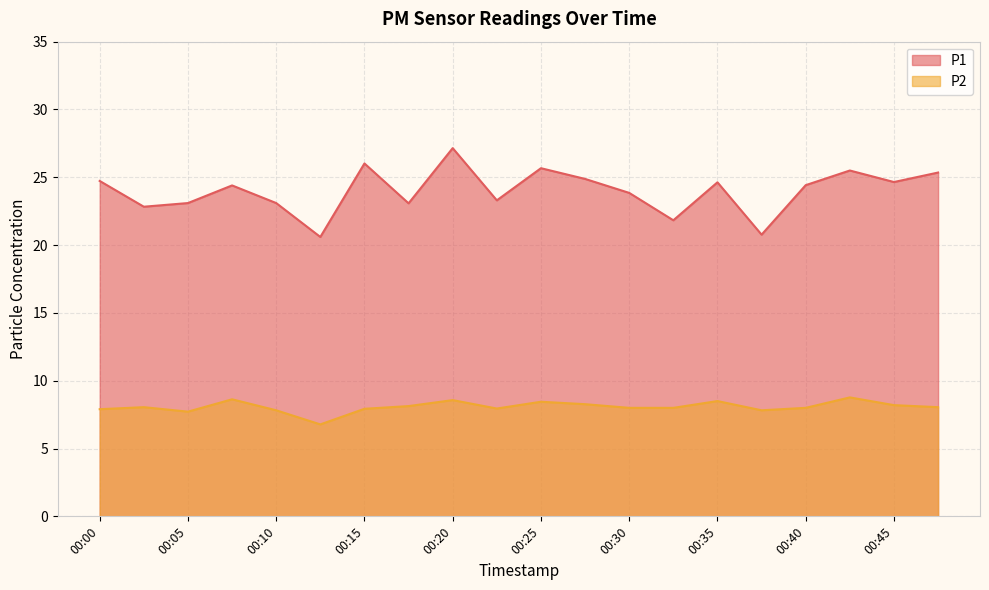

Rank the categories by P2 value from lowest to highest.

00:13, 00:05, 00:10, 00:38, 00:00, 00:15, 00:23, 00:30, 00:33, 00:40, 00:03, 00:48, 00:18, 00:45, 00:28, 00:25, 00:35, 00:20, 00:08, 00:43